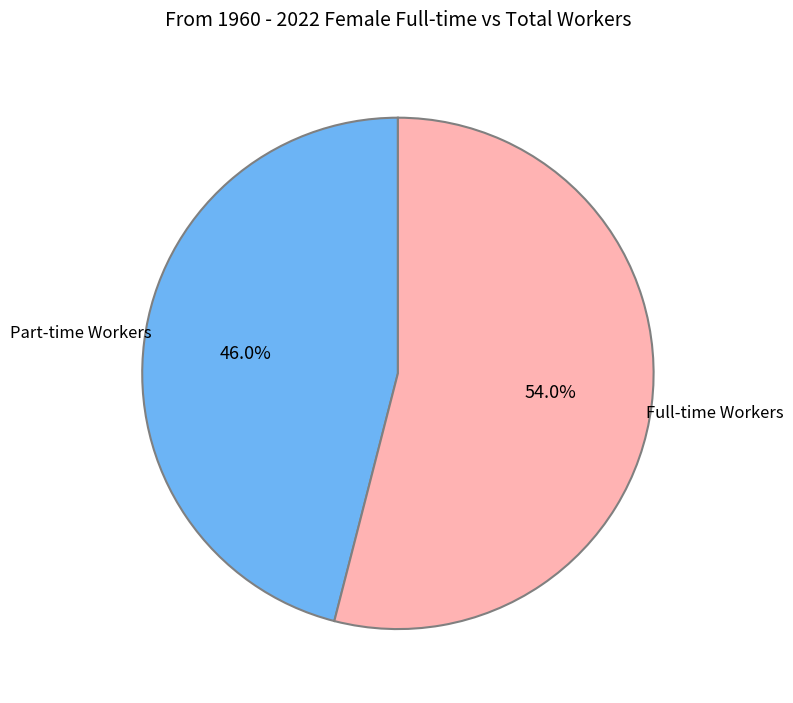

Does Part-time Workers represent more than half of the total?

No